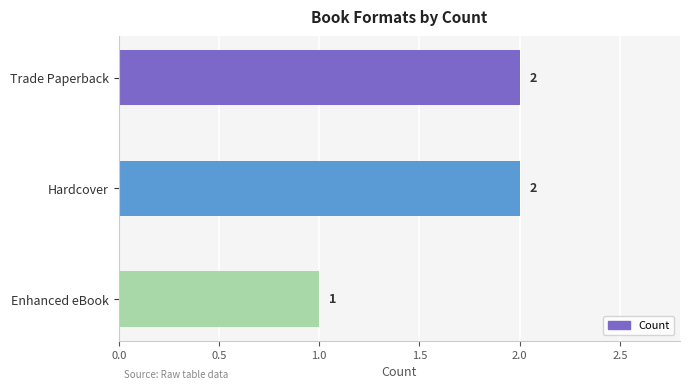

How many data points are less than 2?

1